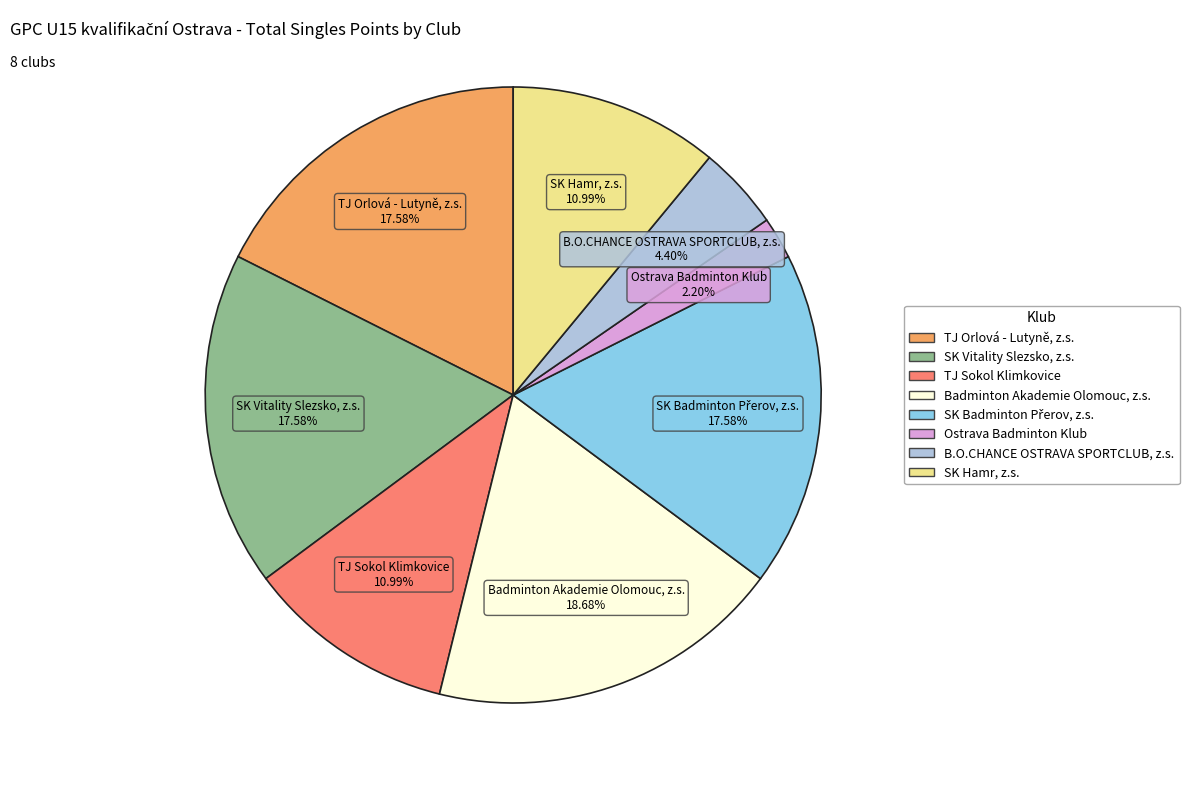

Which category has the smallest portion of the pie?

Ostrava Badminton Klub